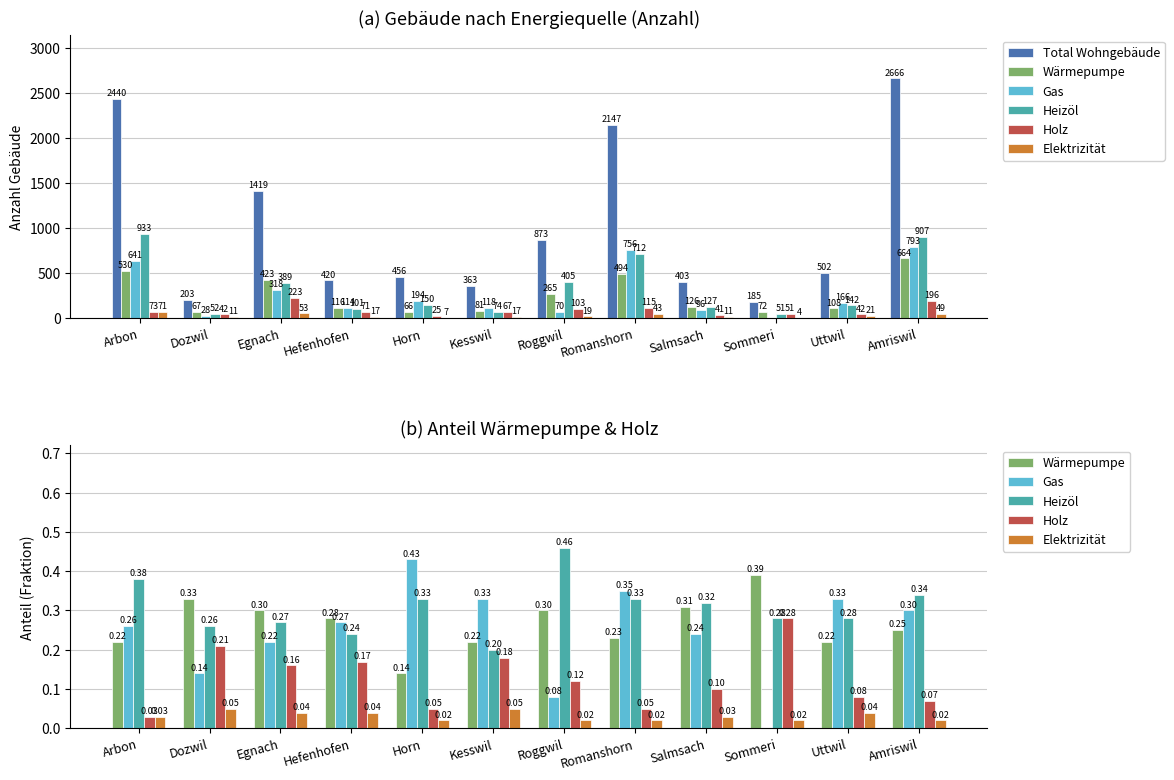

What is the difference between the highest and lowest values at Amriswil?

2666.0